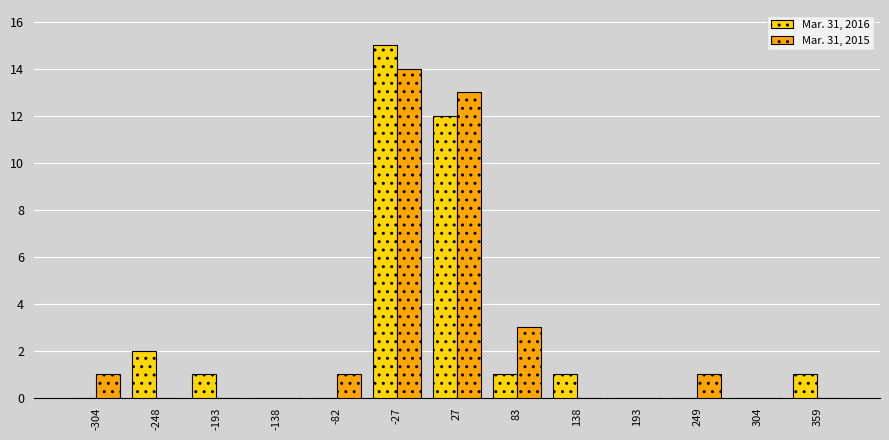

In the Mar. 31, 2016 series, which range on the x-axis has the tallest bar?

-60 to 0